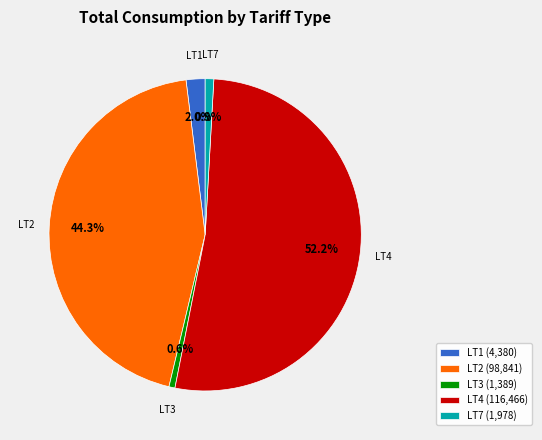

Combined, do LT7 (1,978) and LT4 (116,466) account for over 50%?

Yes